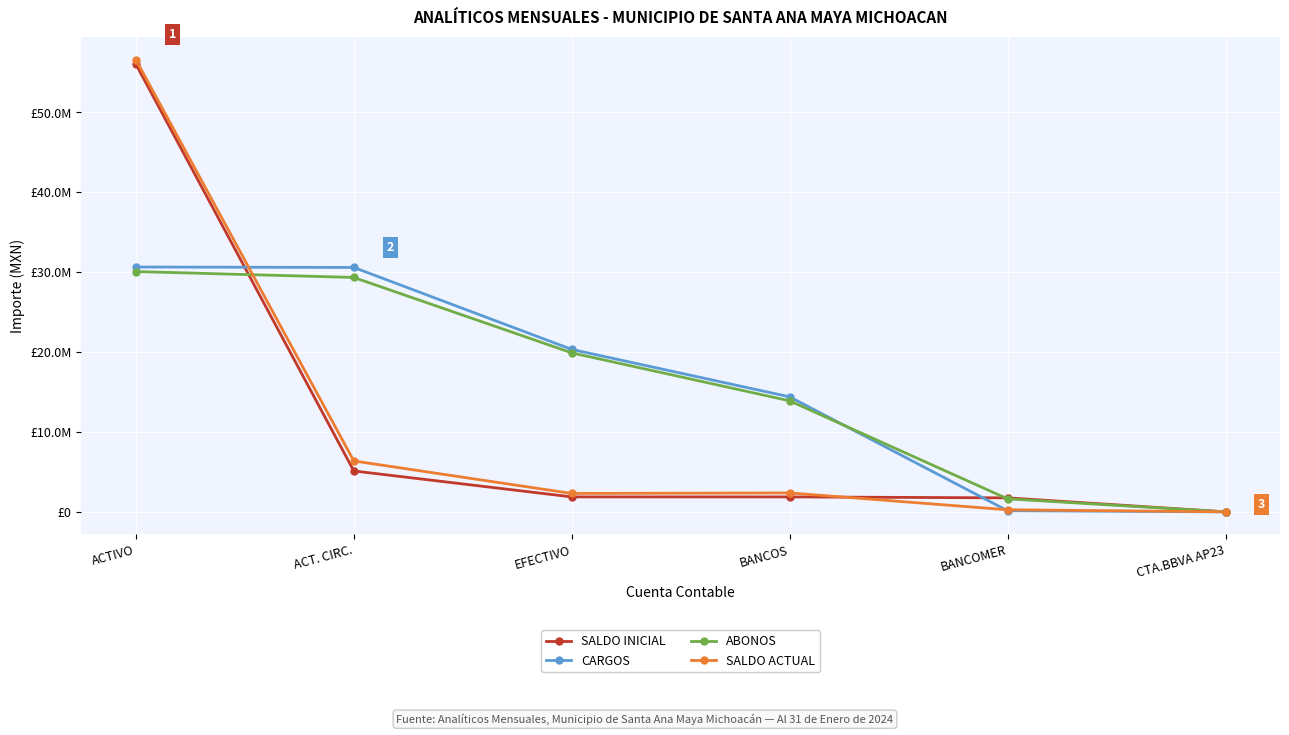

True or false: SALDO INICIAL has more than 1 interior local peaks.

False